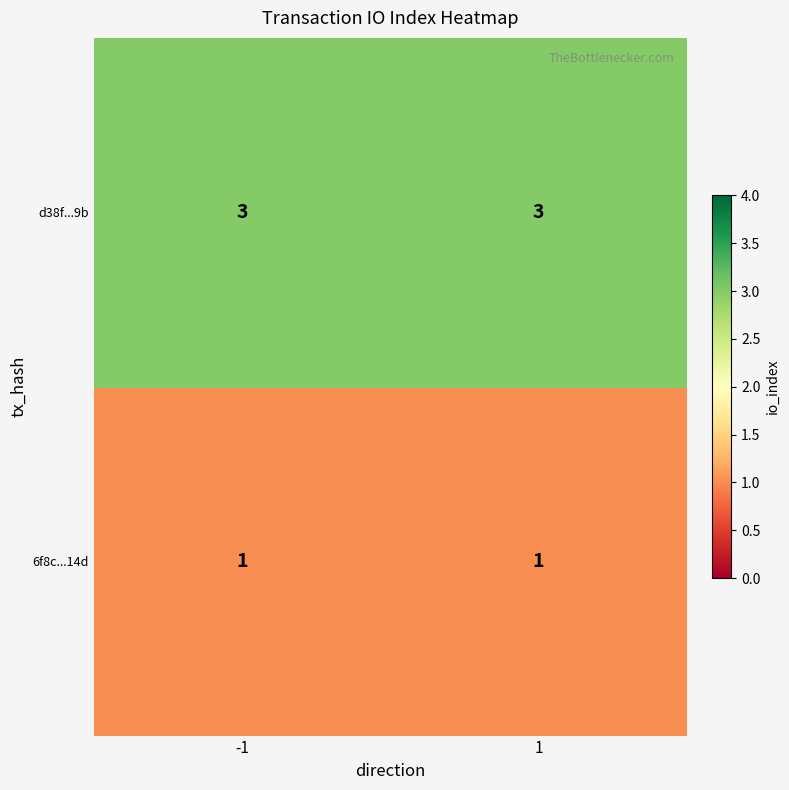

Is the value of d38f...9b at 1 greater than the value of 6f8c...14d at 1?

Yes